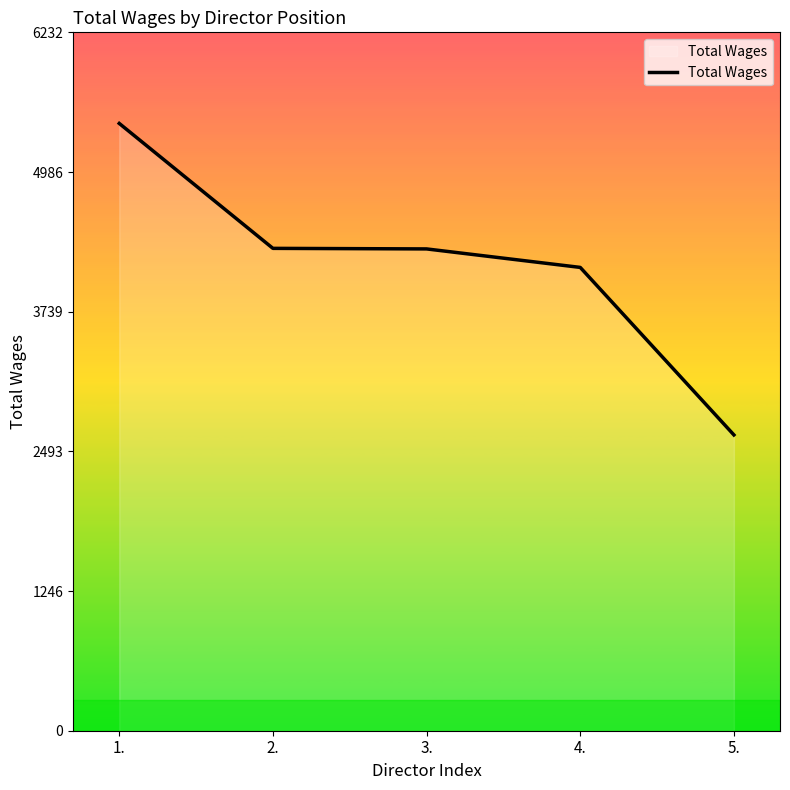

What is the greatest value displayed?

5420